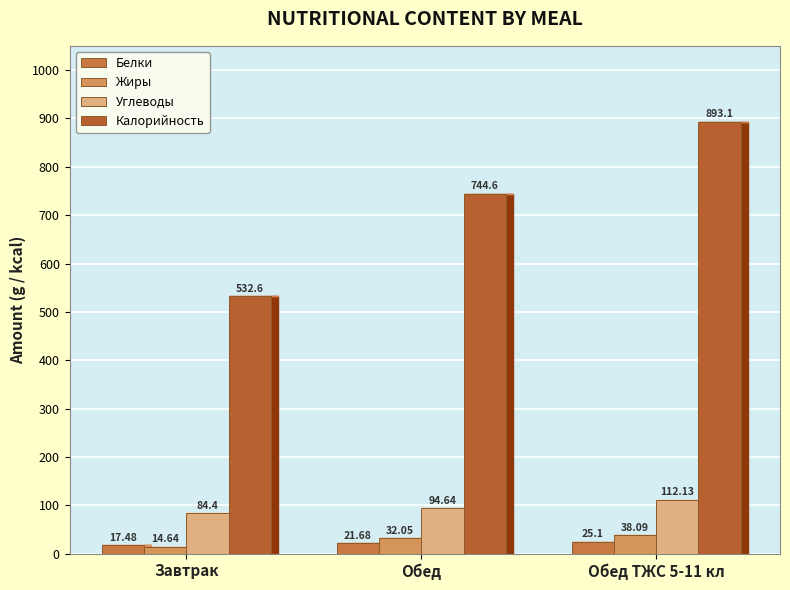

What is the greatest value displayed?

893.1